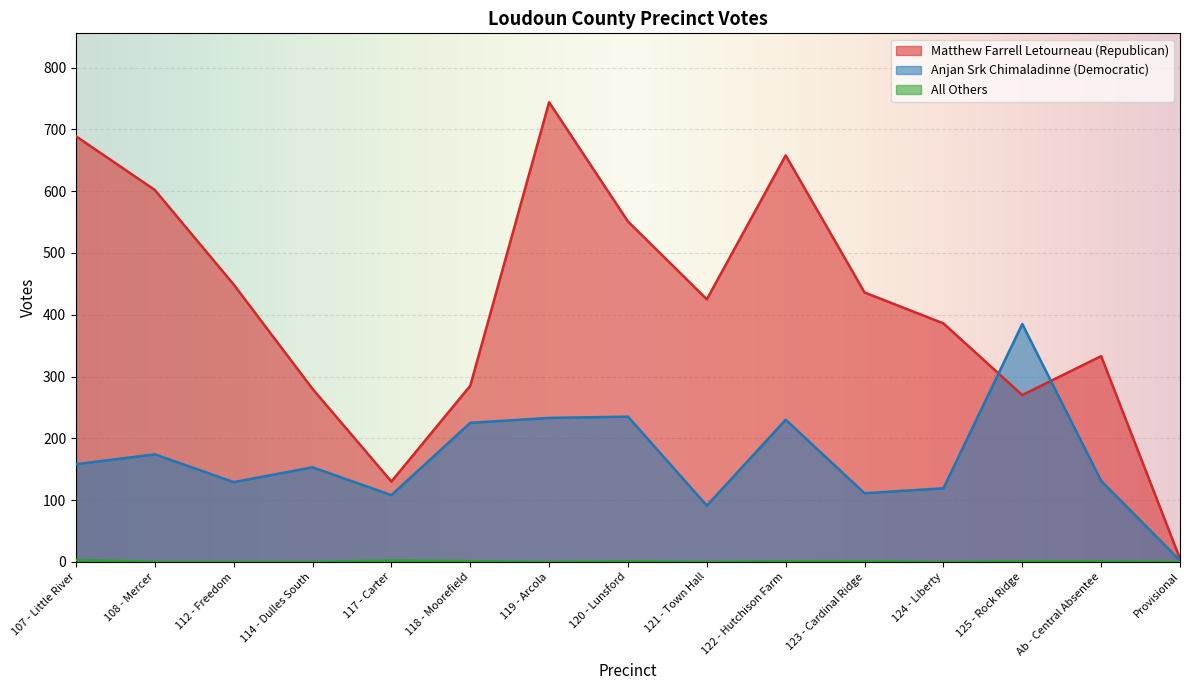

What is the value of the Matthew Farrell Letourneau (Republican) point at the 12th from the left?

386